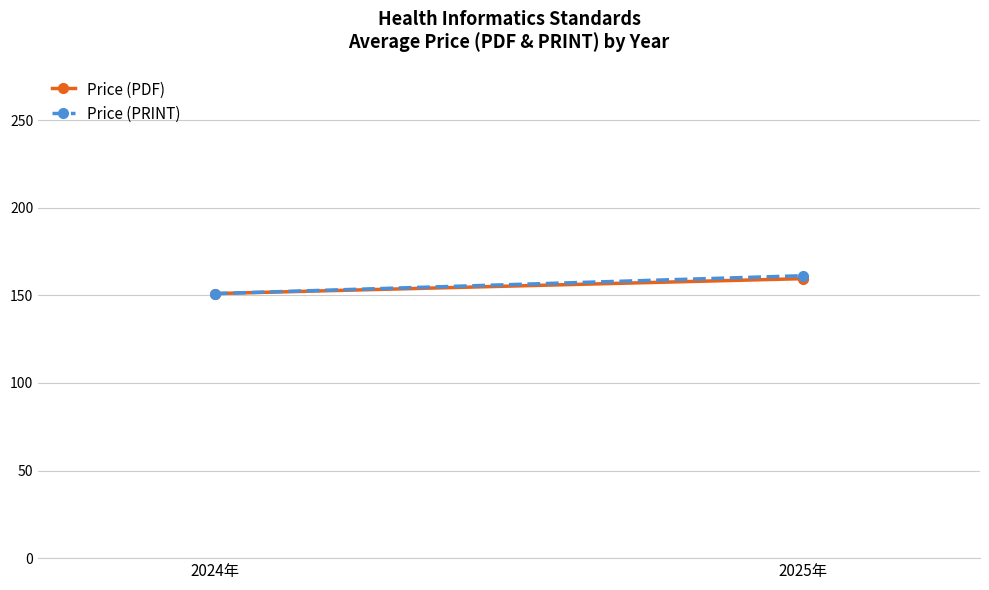

How many series are shown in this chart?

2